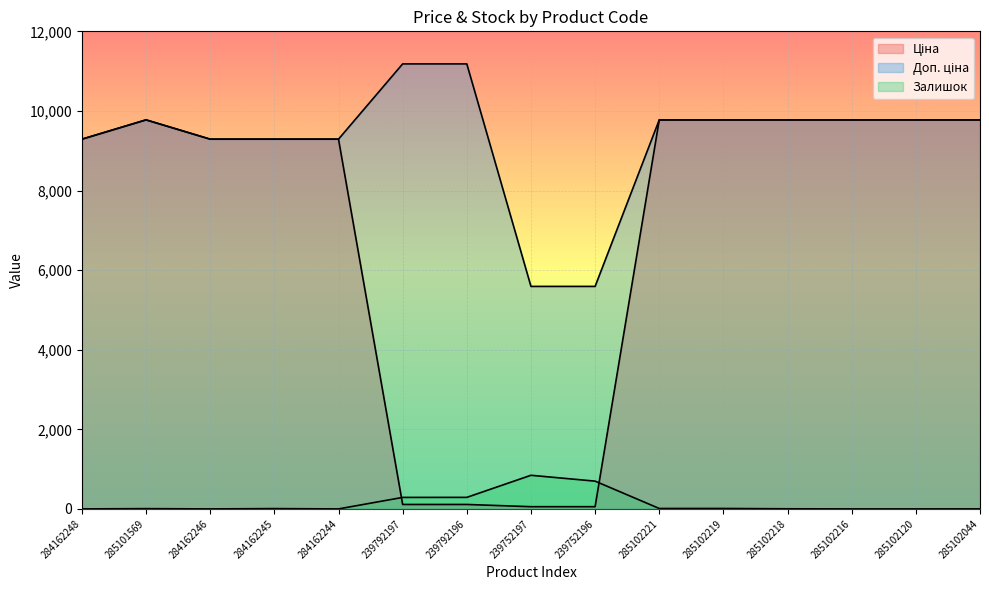

True or false: Доп. ціна and Залишок intersect in this chart.

False